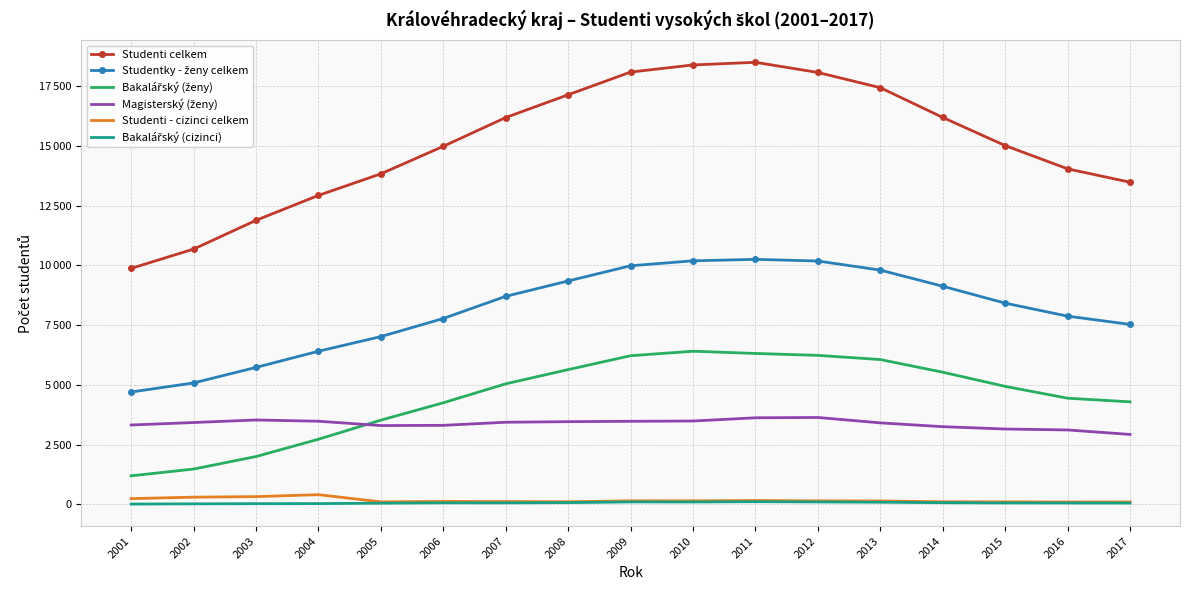

List the labels in order of Studenti celkem value, smallest first.

2001, 2002, 2003, 2004, 2017, 2005, 2016, 2006, 2015, 2007, 2014, 2008, 2013, 2012, 2009, 2010, 2011